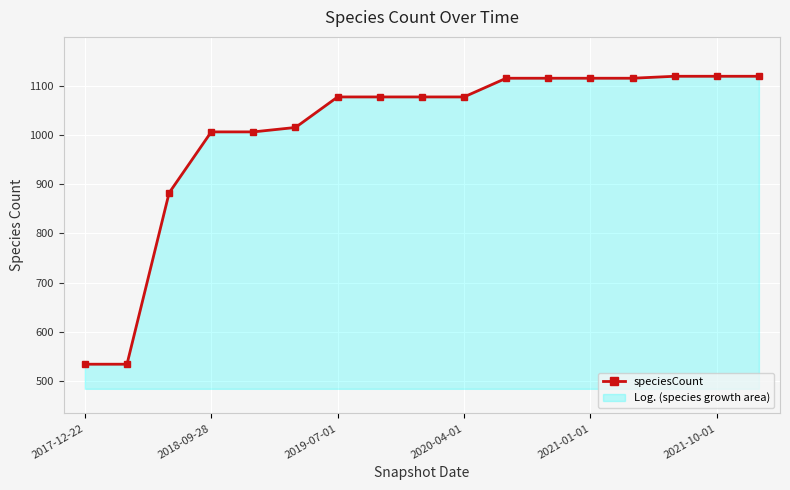

Which label corresponds to the smallest value in the chart?

2017-12-22